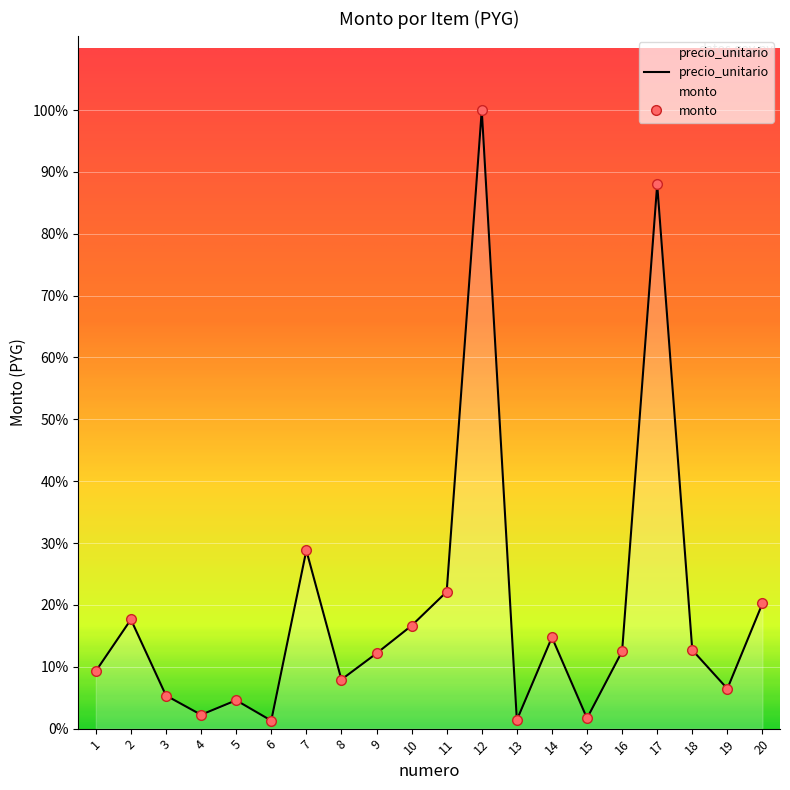

Rank the series by their maximum value, from lowest to highest.

precio_unitario, monto